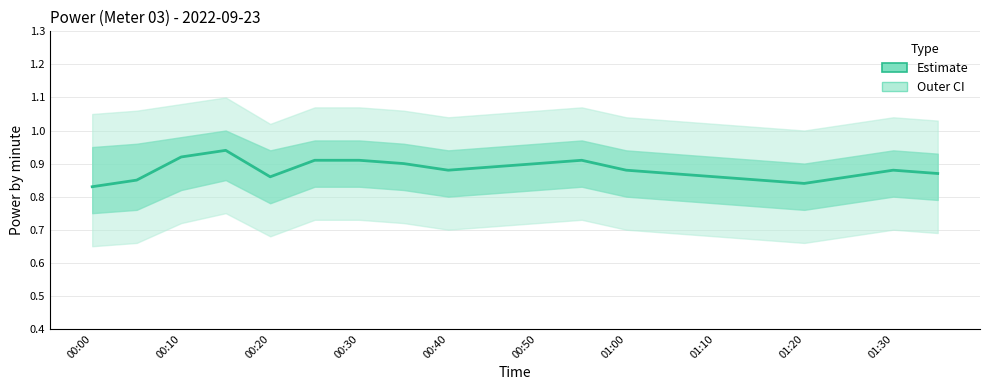

The chart shows a value of 0.8 at 01:20. True or false?

True